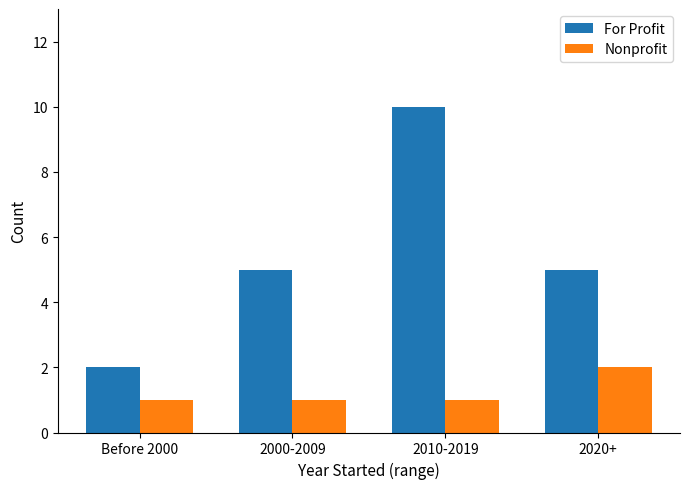

What is the value of the For Profit bar at the 1st from the left?

2